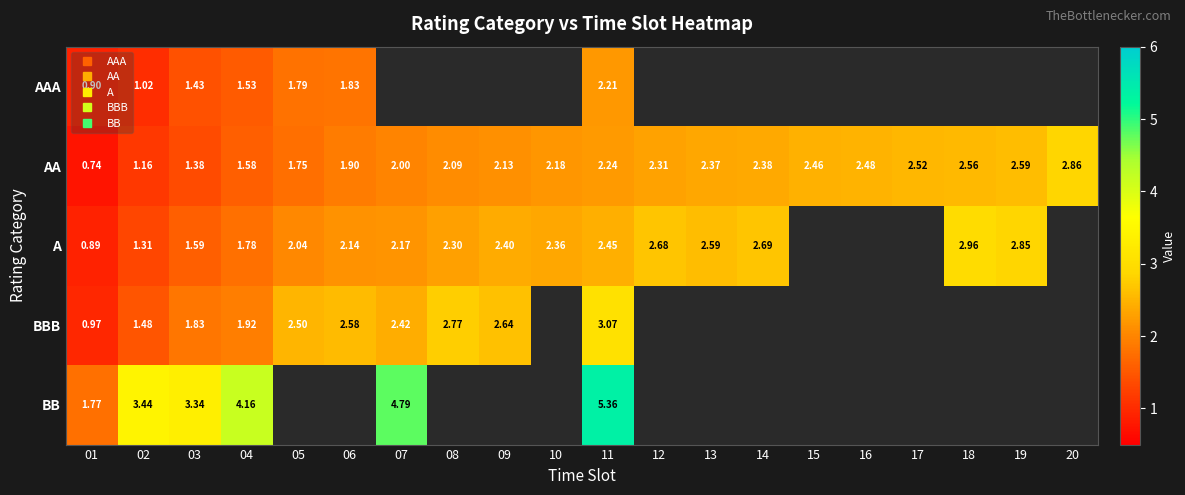

Which label corresponds to the smallest value in the chart?

01